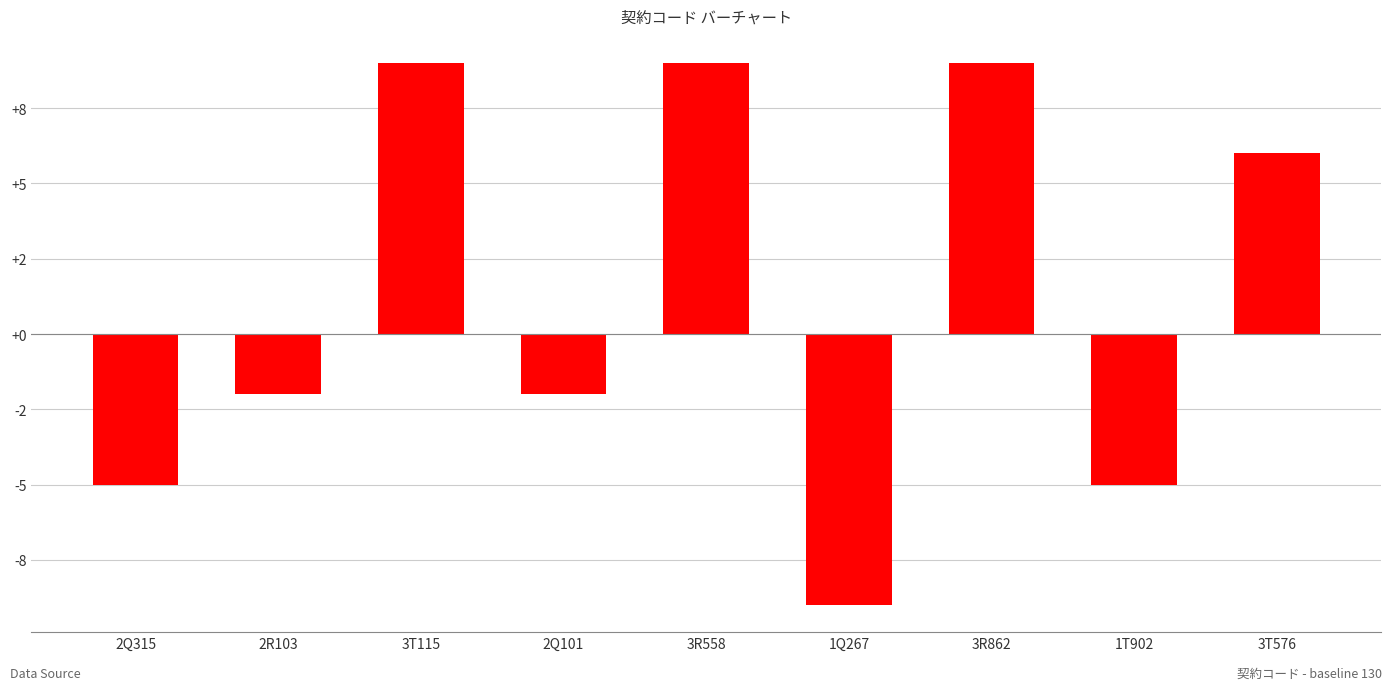

Are the bars horizontal?

No